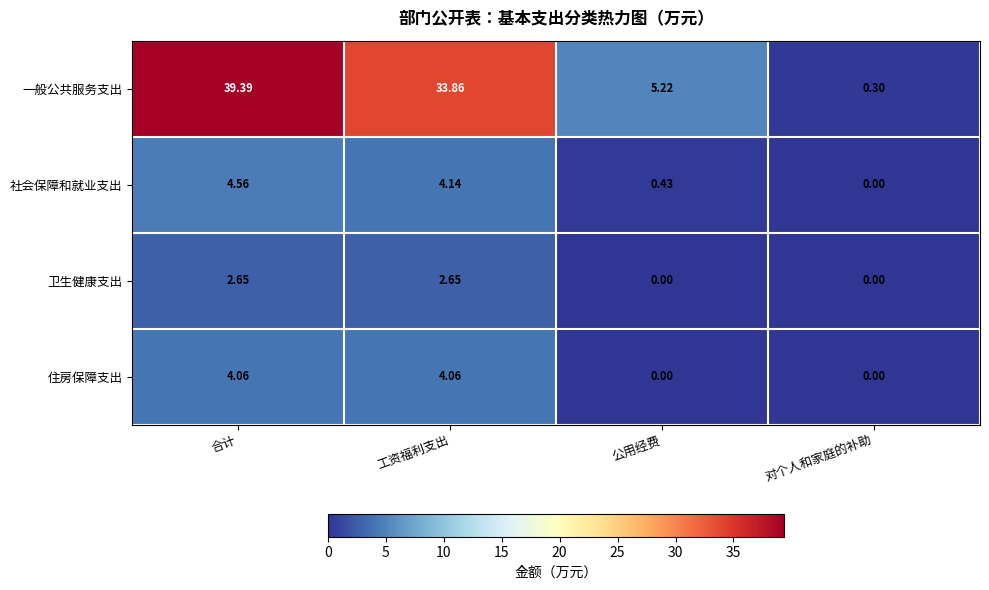

List the series in order of their peak value, lowest first.

卫生健康支出, 住房保障支出, 社会保障和就业支出, 一般公共服务支出